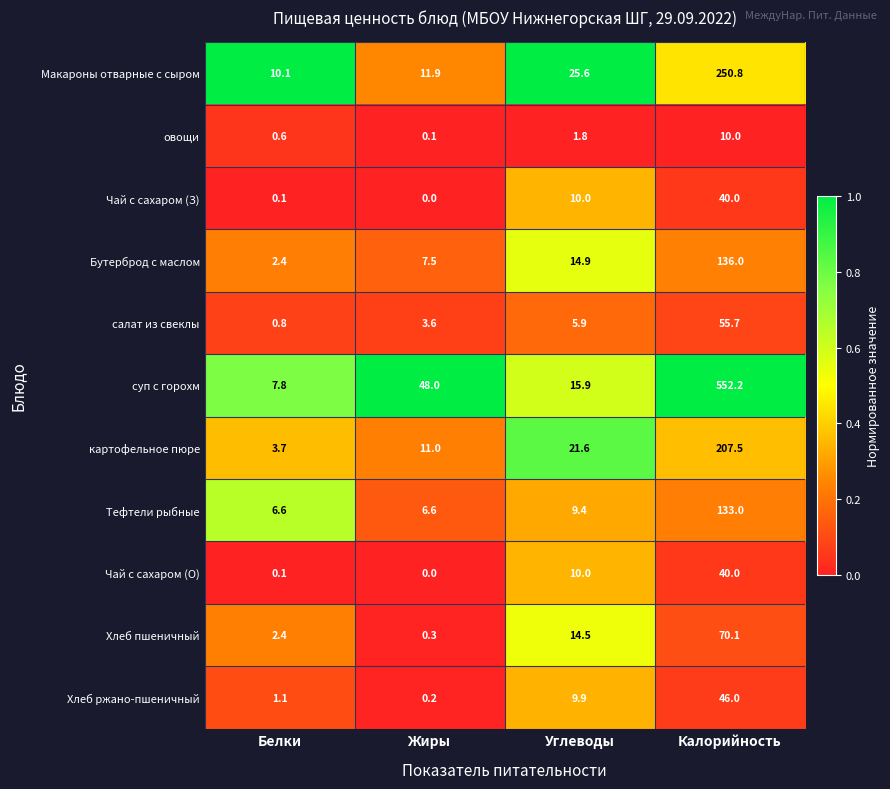

What is the average value of the Чай с сахаром (О) series?

12.5